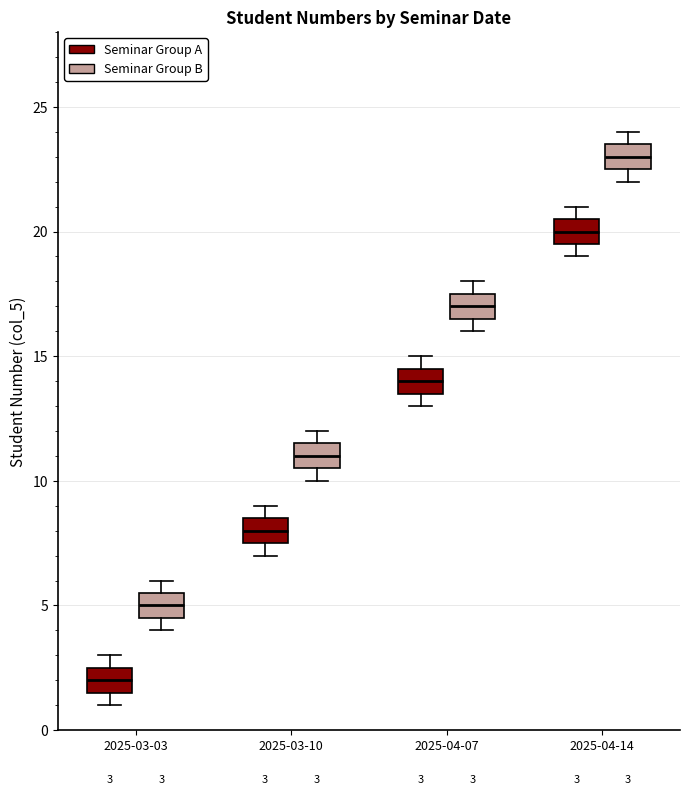

Which box has the highest median line?

2025-04-14 (Seminar Group B)